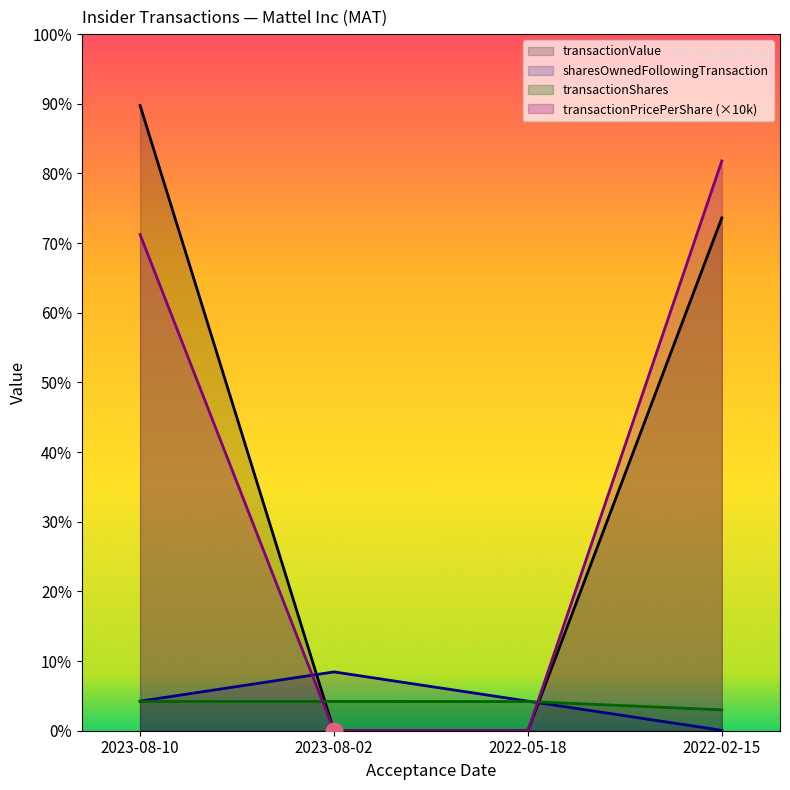

At which label is sharesOwnedFollowingTransaction closest to 12746?

2023-08-10